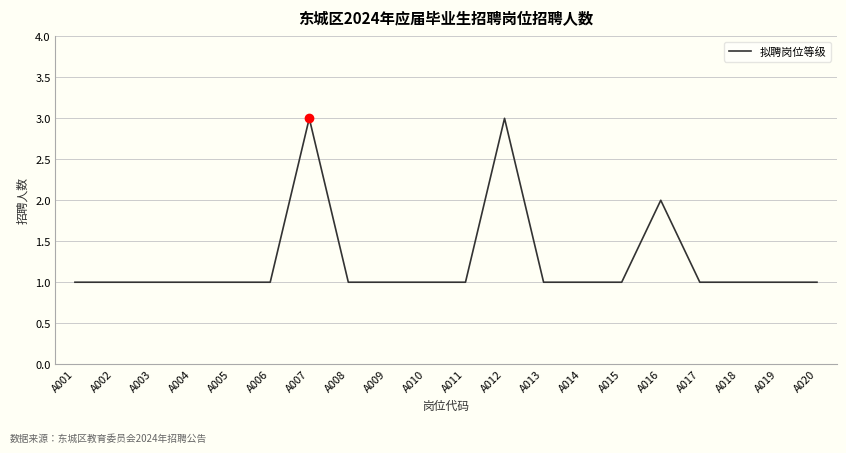

How many series are shown in this chart?

1